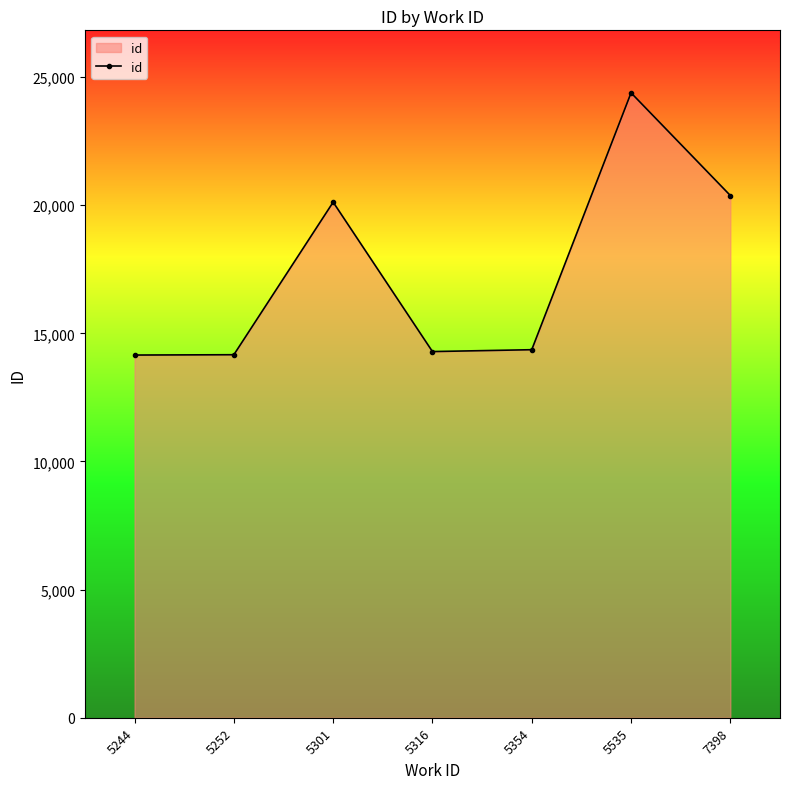

What is the difference between the values at 5354 and 5301?

5758.7